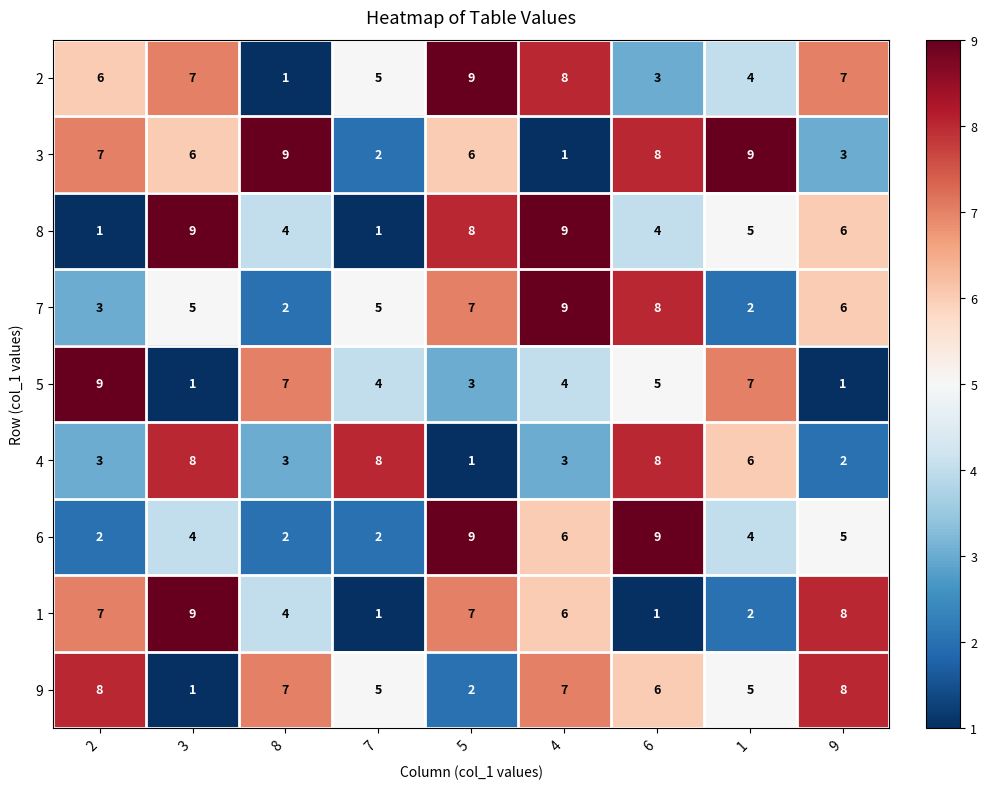

At how many categories does at least one series exceed 3?

9